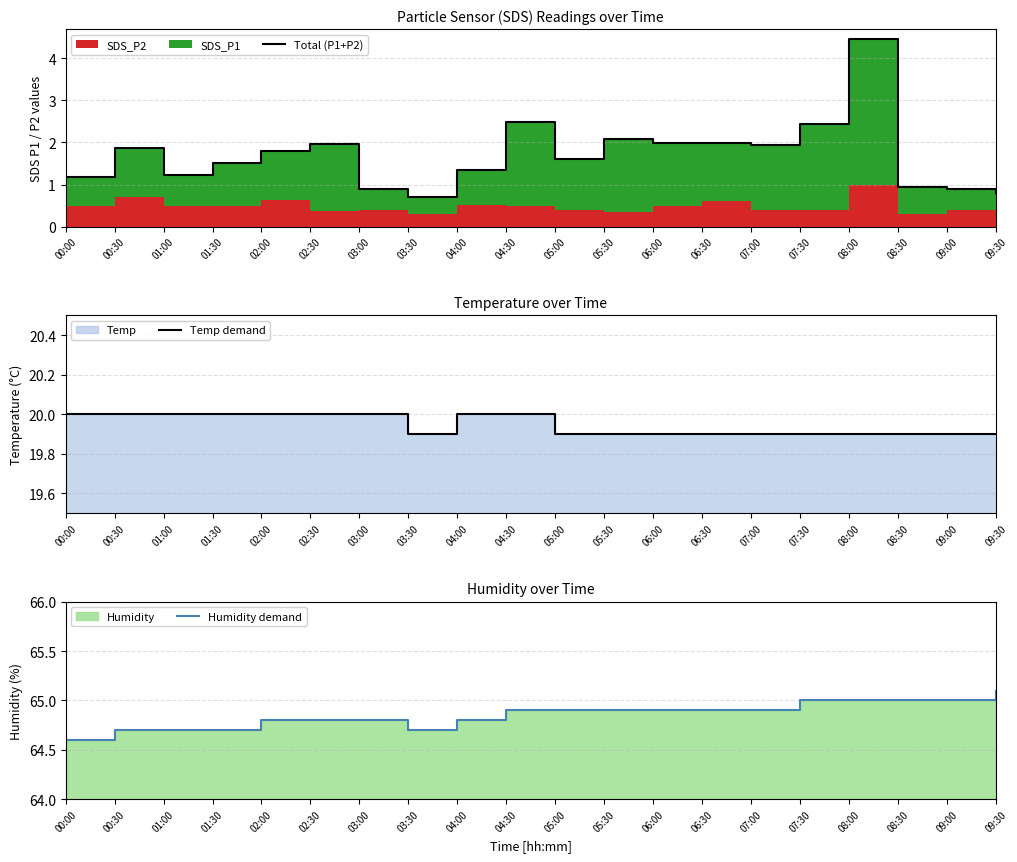

What is the difference between the second highest and minimum values in the Total (P1+P2) series?

1.8